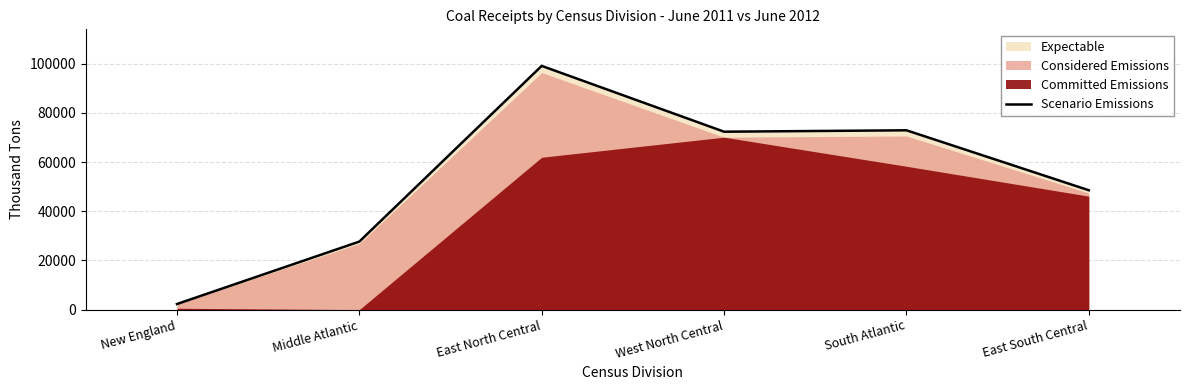

At which label does the data first exceed 72374?

East North Central